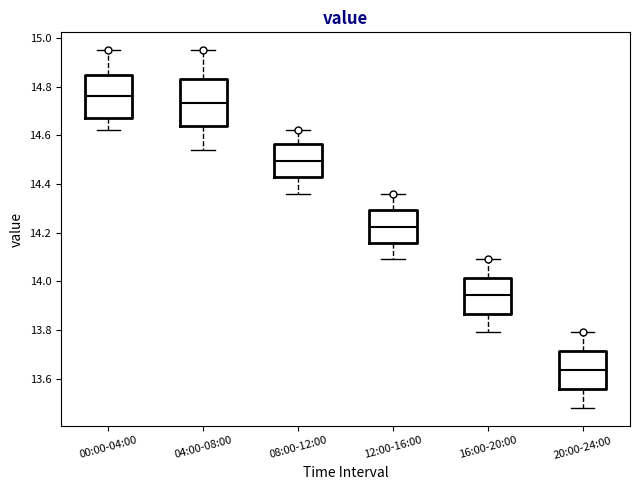

Which box's median line is the lowest?

20:00-24:00